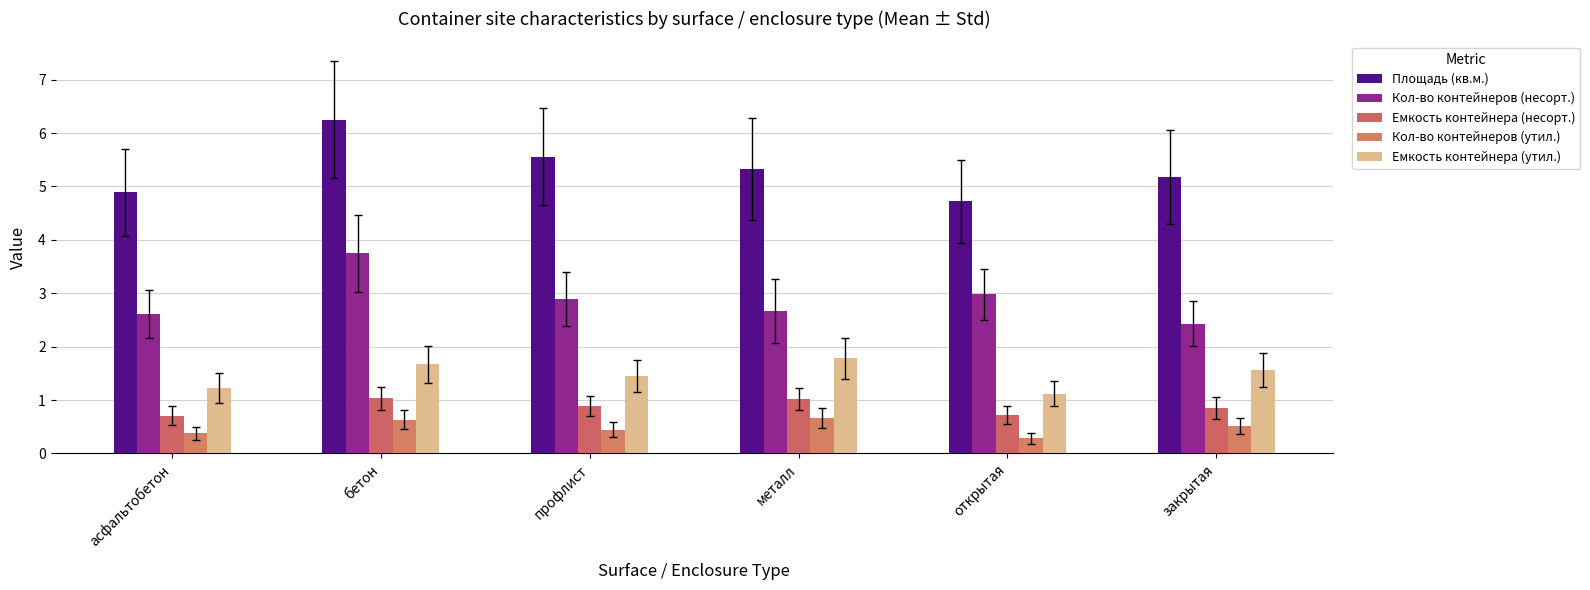

What is the greatest value displayed?

6.2